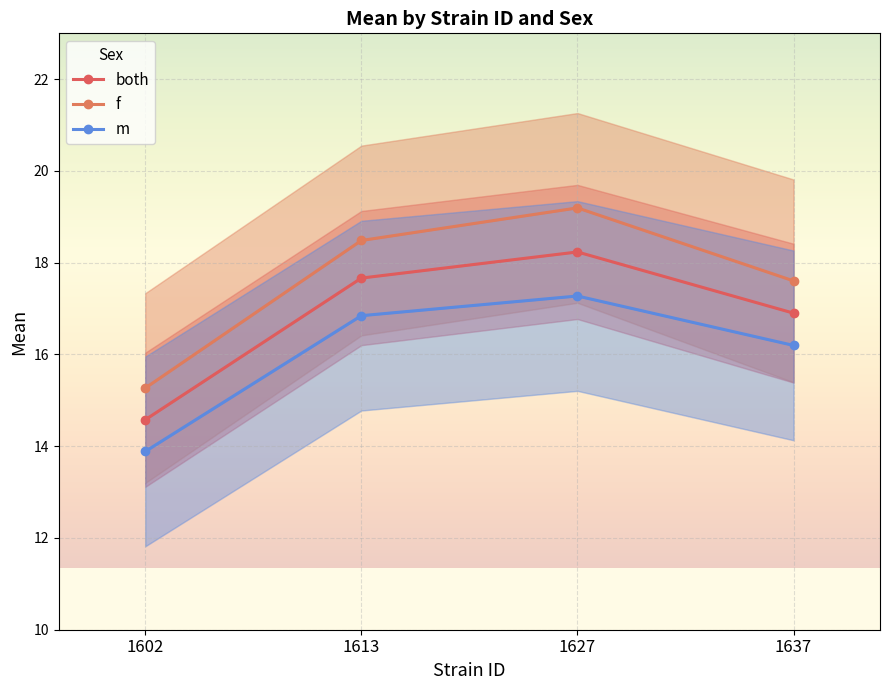

Rank the categories by m value from highest to lowest.

1627, 1613, 1637, 1602